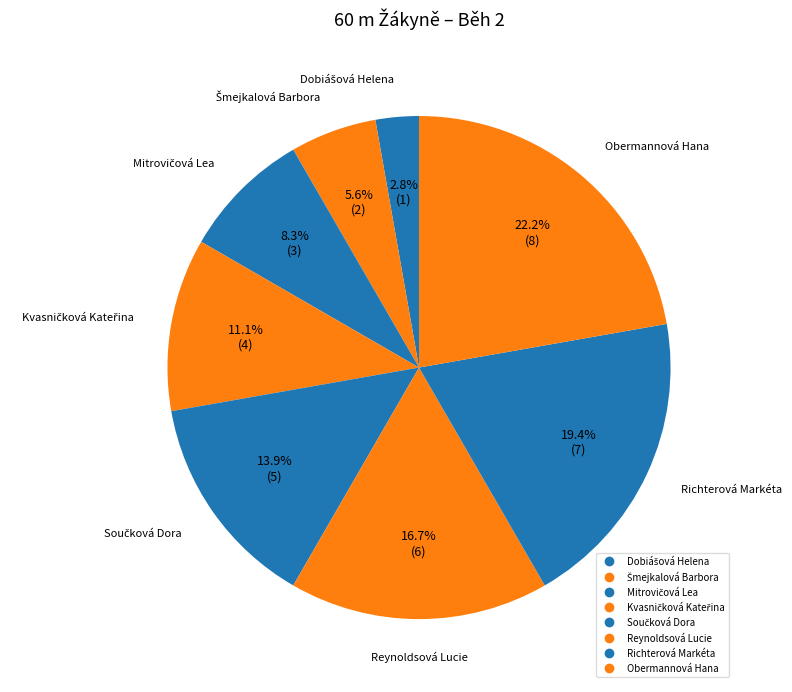

To the nearest percent, what is the difference between the Kvasničková Kateřina and Obermannová Hana slice percentages?

11%